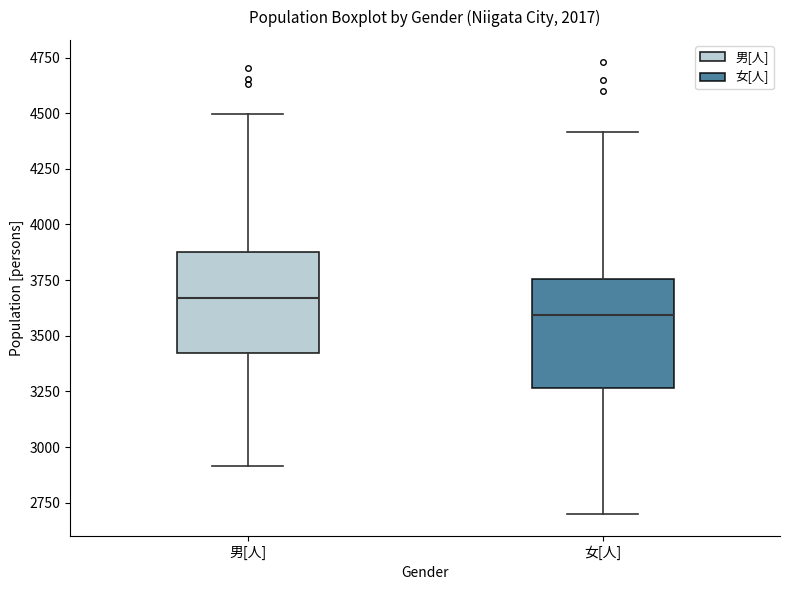

Which box has the lowest median line?

女[人]